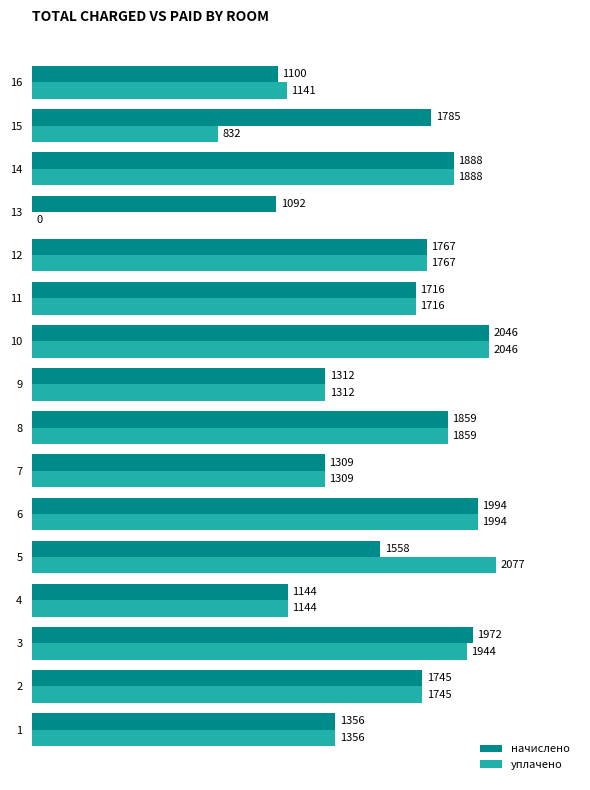

What value does the начислено series have at 2?

1745.0